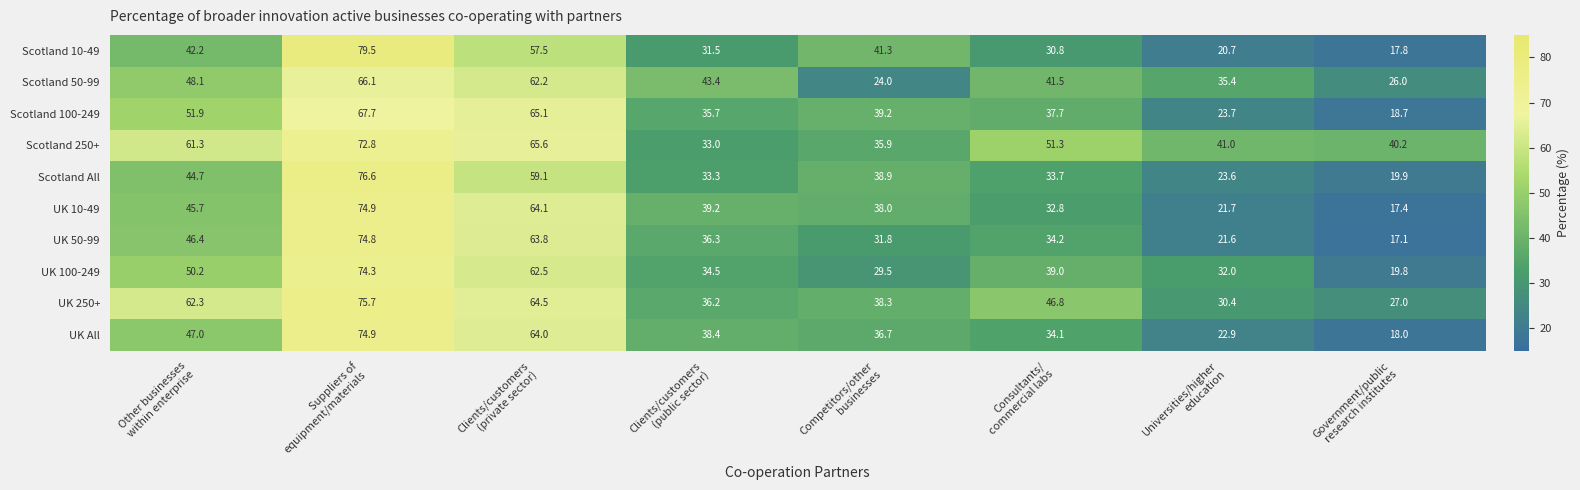

At which category is the sum across all series the highest?

Suppliers of
equipment/materials